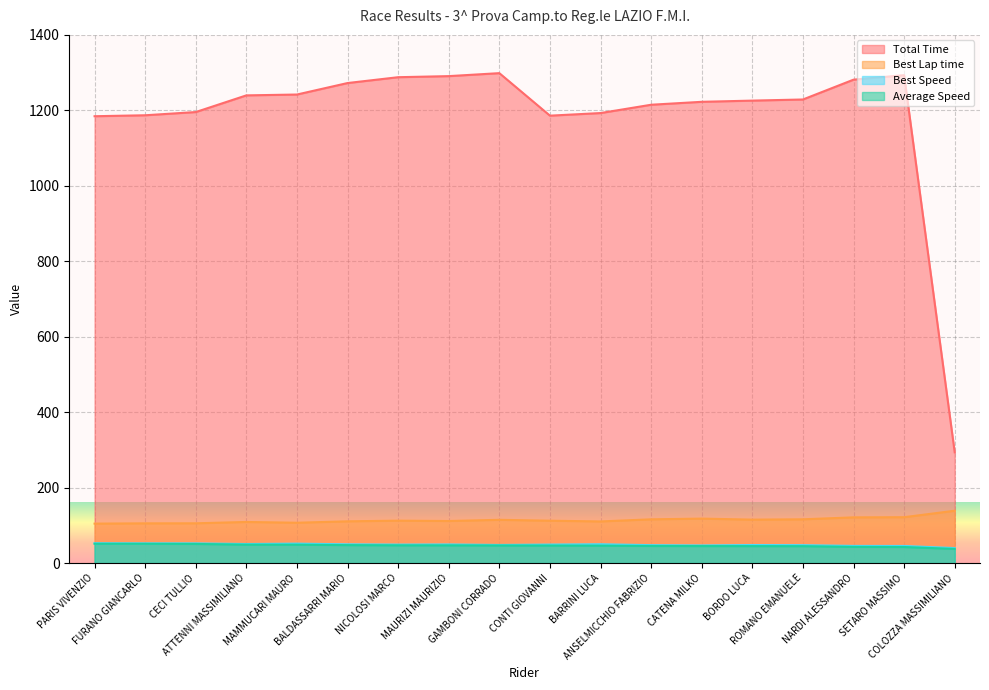

Which has a higher value, BALDASSARRI MARIO or GAMBONI CORRADO?

GAMBONI CORRADO